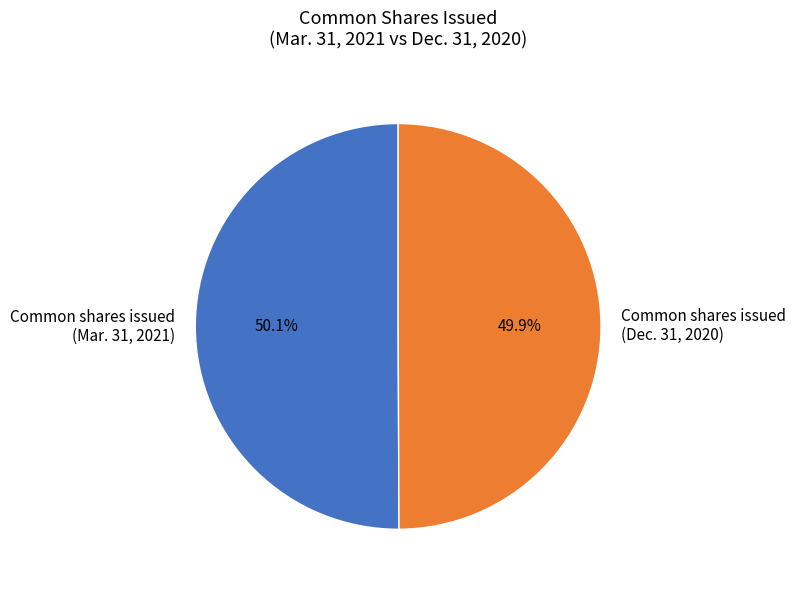

How many segments does this pie chart have?

2